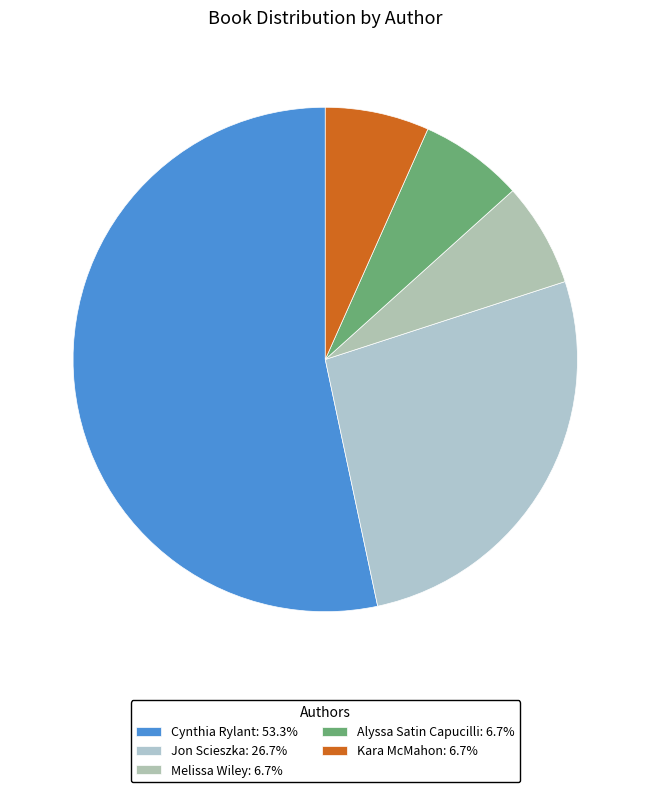

Count the number of slices in the pie.

5